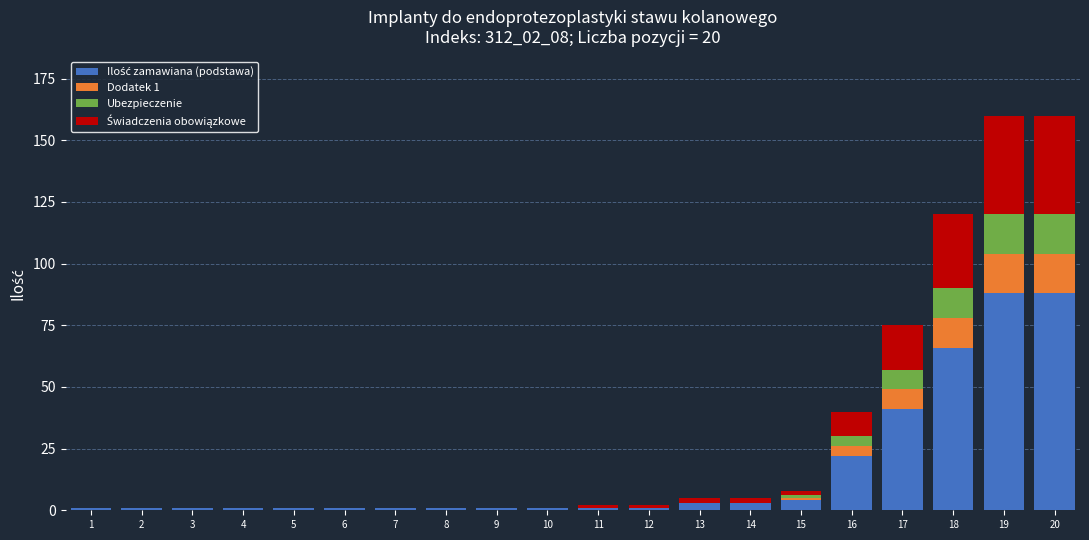

What is the value of the Ilość zamawiana (podstawa) bar at the 17th from the left?

41